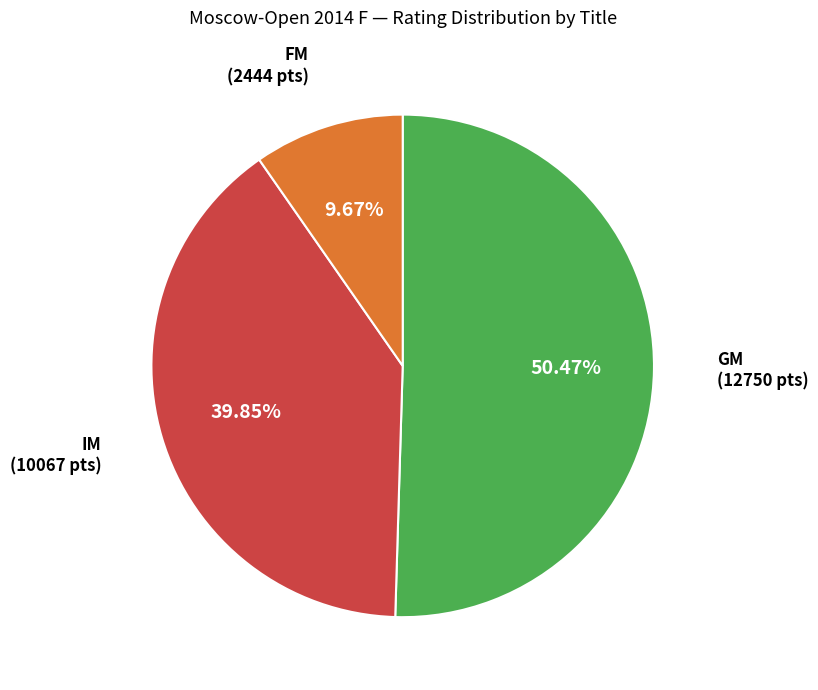

To the nearest percent, what is the combined percentage of GM and FM?

60%